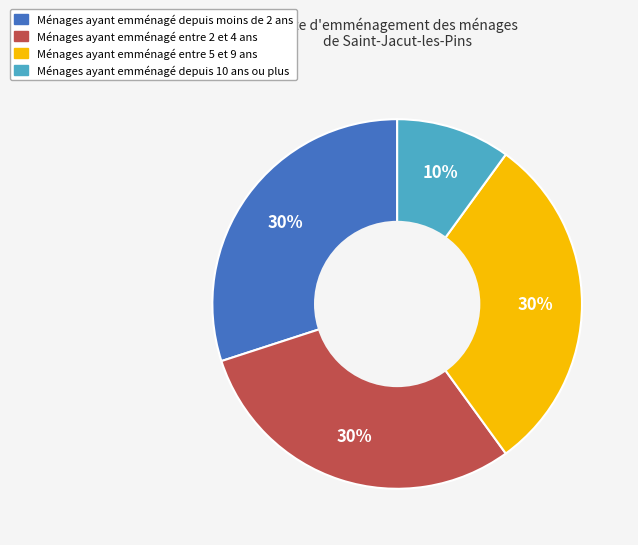

Is the sum of Ménages ayant emménagé entre 2 et 4 ans and Ménages ayant emménagé depuis moins de 2 ans greater than half?

Yes